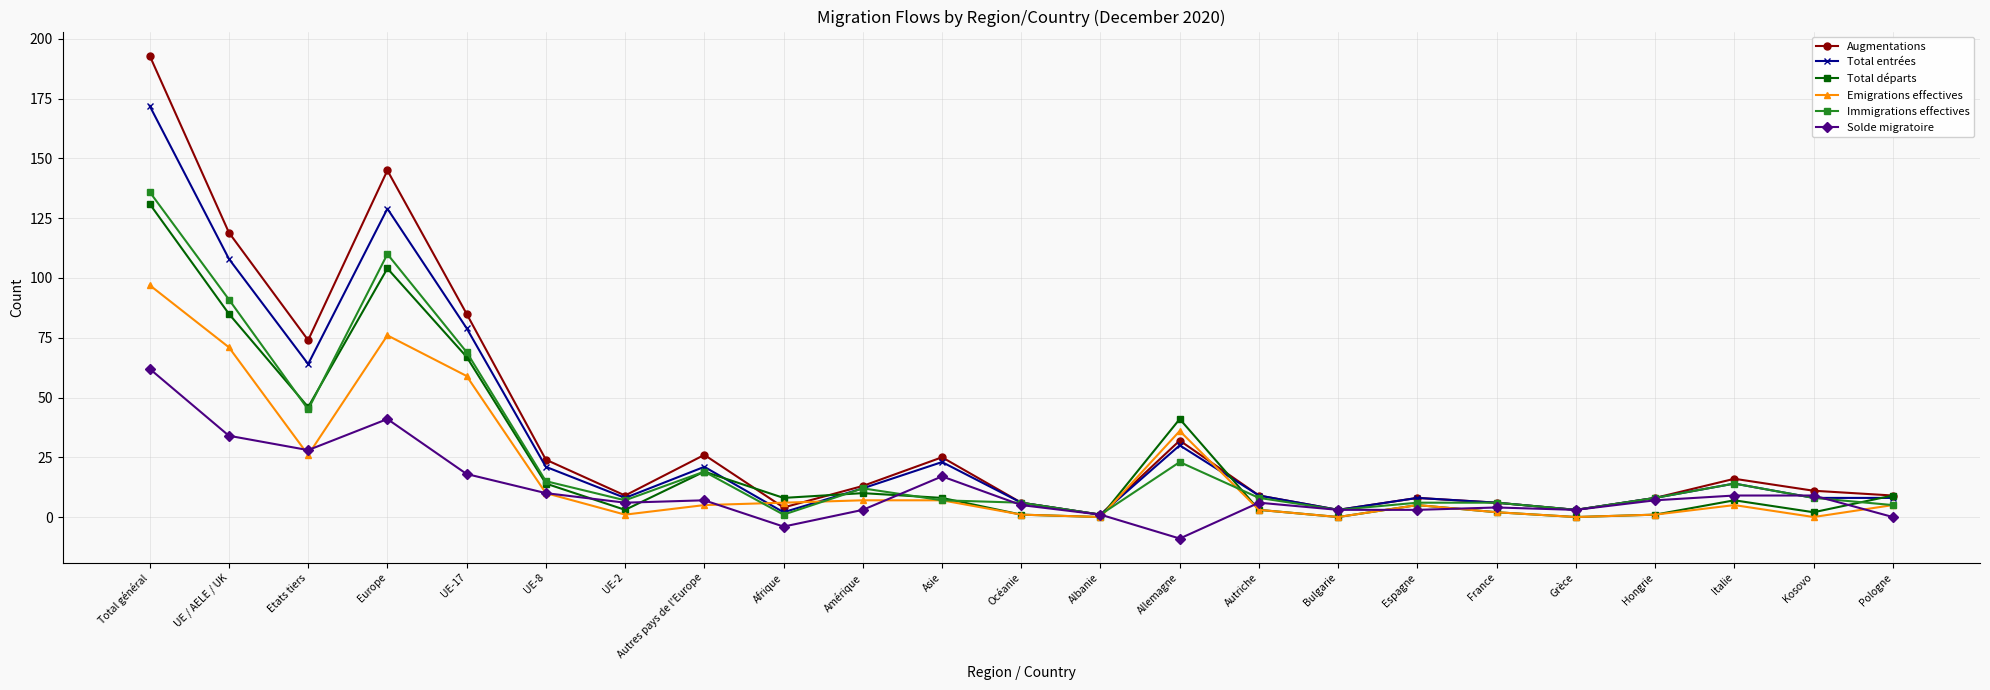

How many lines are shown in the chart?

6